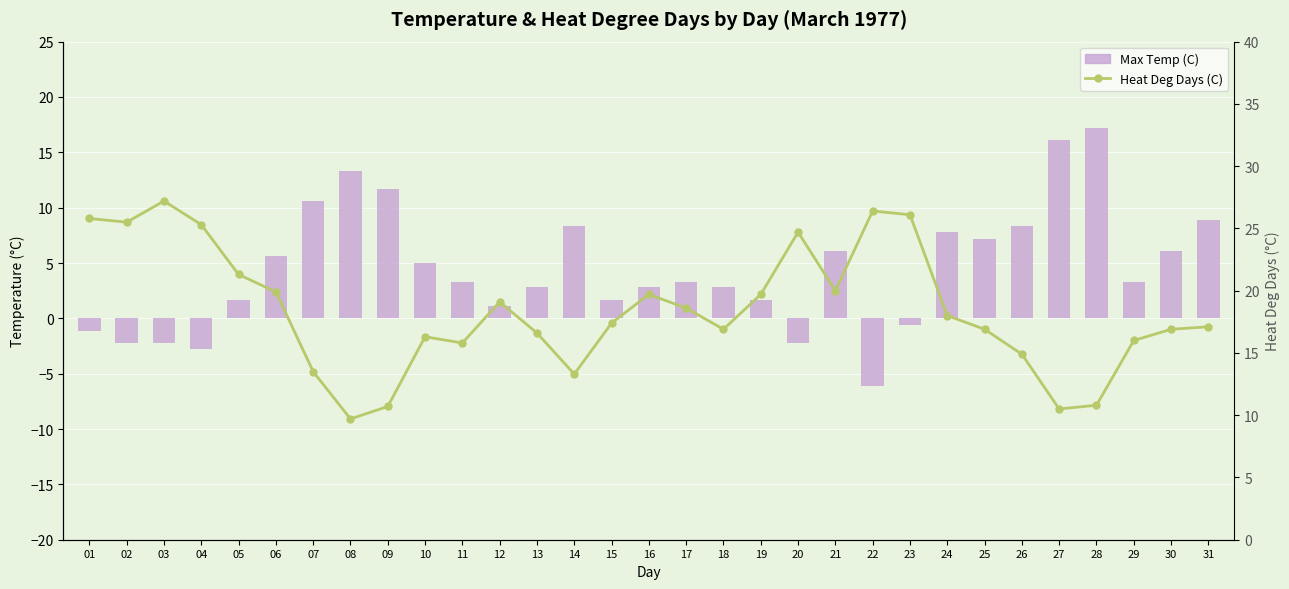

What is the sum of all Max Temp (C) values?

139.5